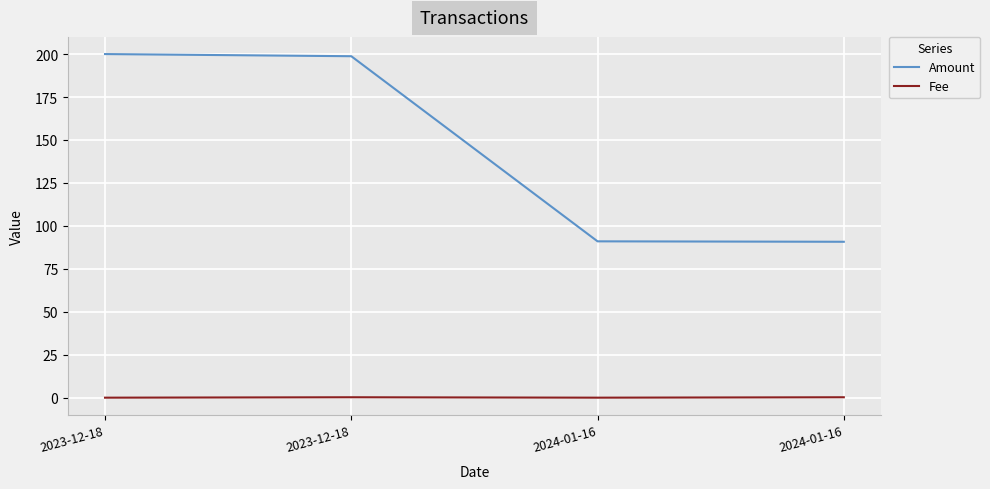

What is the maximum value for Amount?

200.0